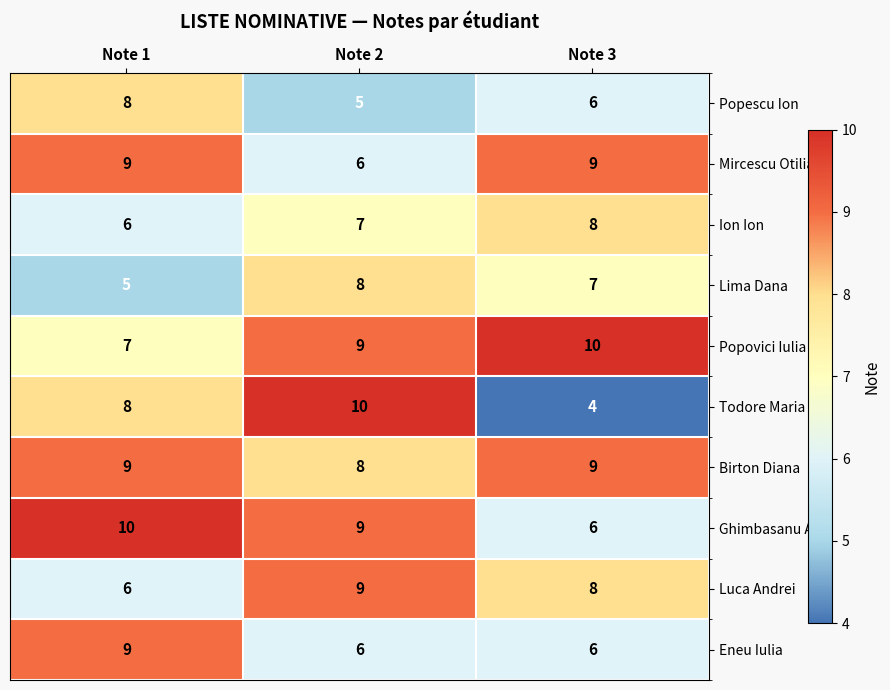

What is the total value across all series at Note 3?

73